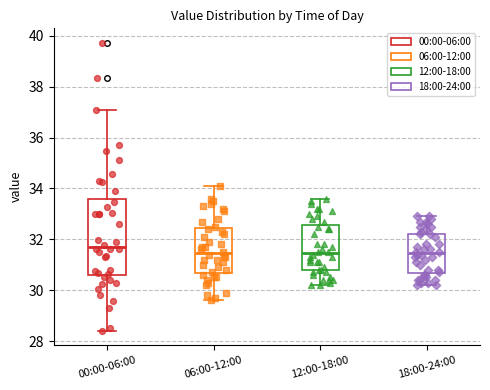

Reading left to right, transcribe this box plot: for each box, give where its median line is, the range the box spans, and where its two whiskers end, as read against the y-axis. The values are not printed on the chart, so give them approximately, as read against the axis.

00:00-06:00: median 31.8, box 30.6 to 33.6, whiskers 28.4 to 37.2
06:00-12:00: median 31.4, box 30.6 to 32.4, whiskers 29.6 to 34.2
12:00-18:00: median 31.4, box 30.8 to 32.6, whiskers 30.2 to 33.6
18:00-24:00: median 31.4, box 30.6 to 32.2, whiskers 30.2 to 33.0